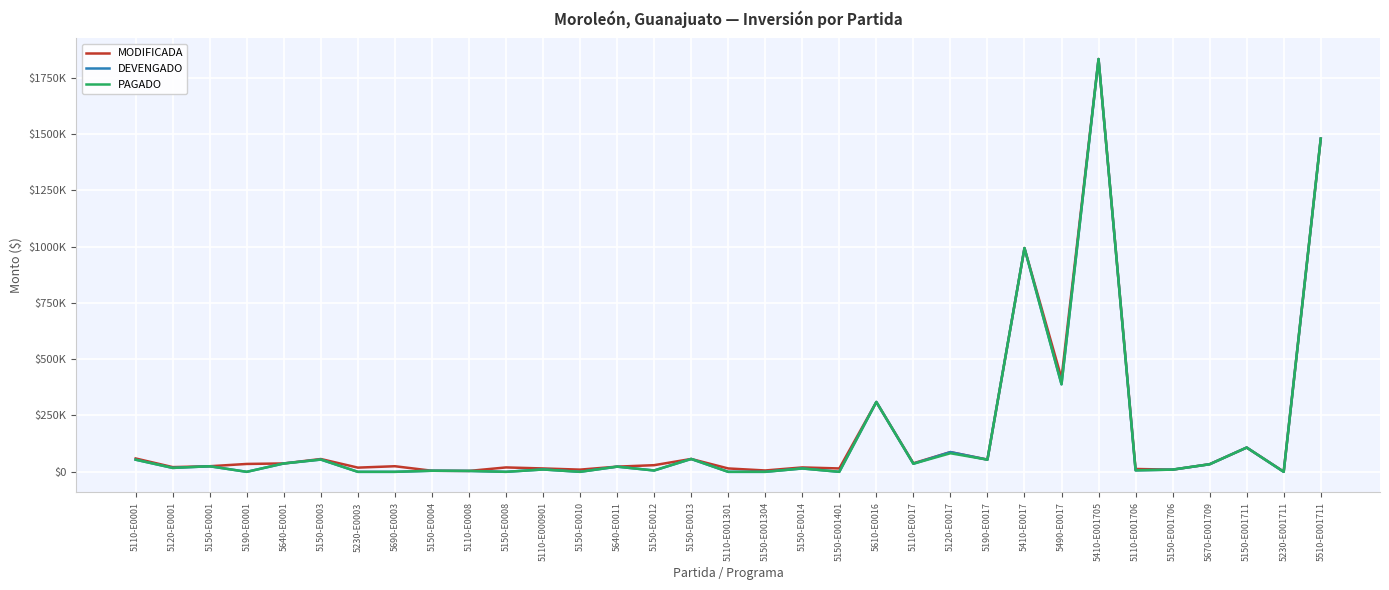

What are all the series names shown in the legend?

MODIFICADA, DEVENGADO, PAGADO